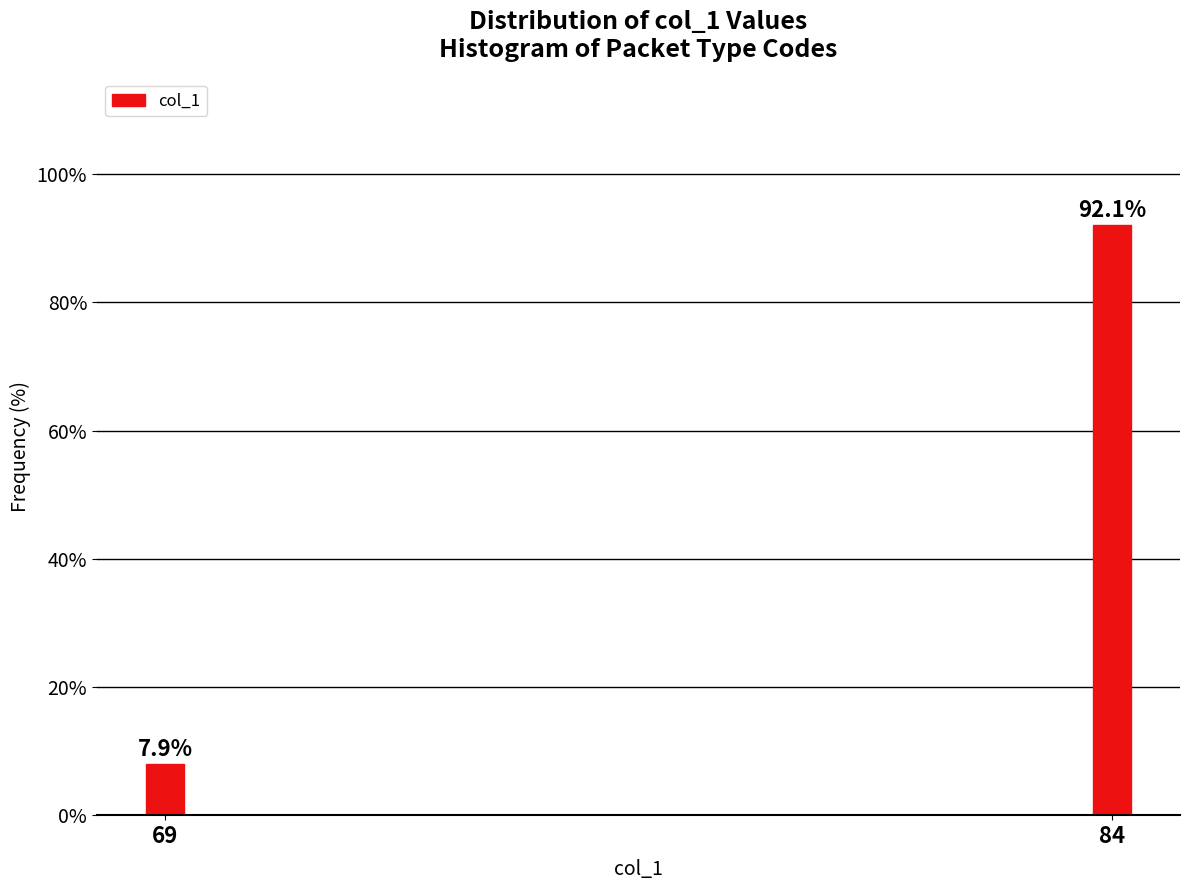

Reading right to left, extract all data points from this chart.

92.1	7.9